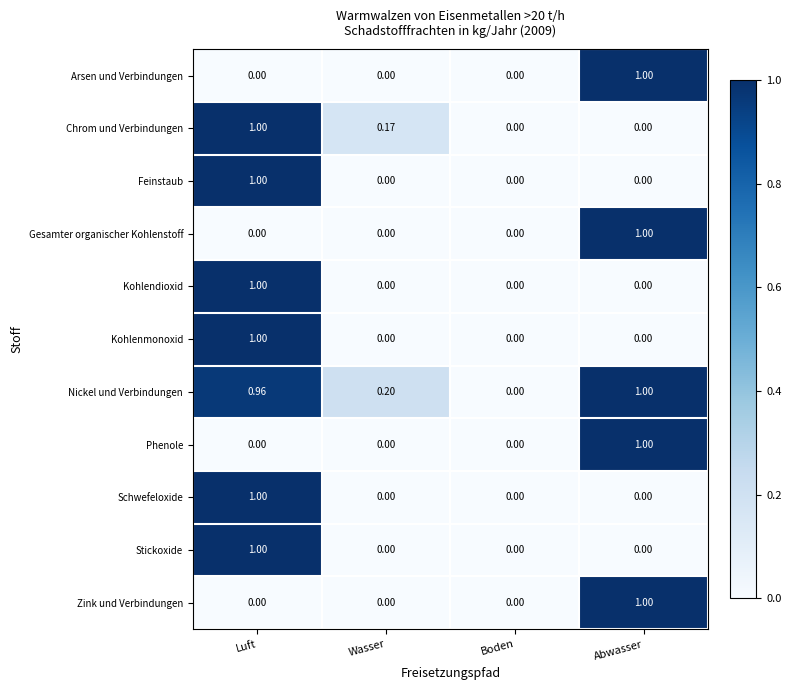

Is the value of Zink und Verbindungen at Boden greater than the value of Kohlenmonoxid at Luft?

No